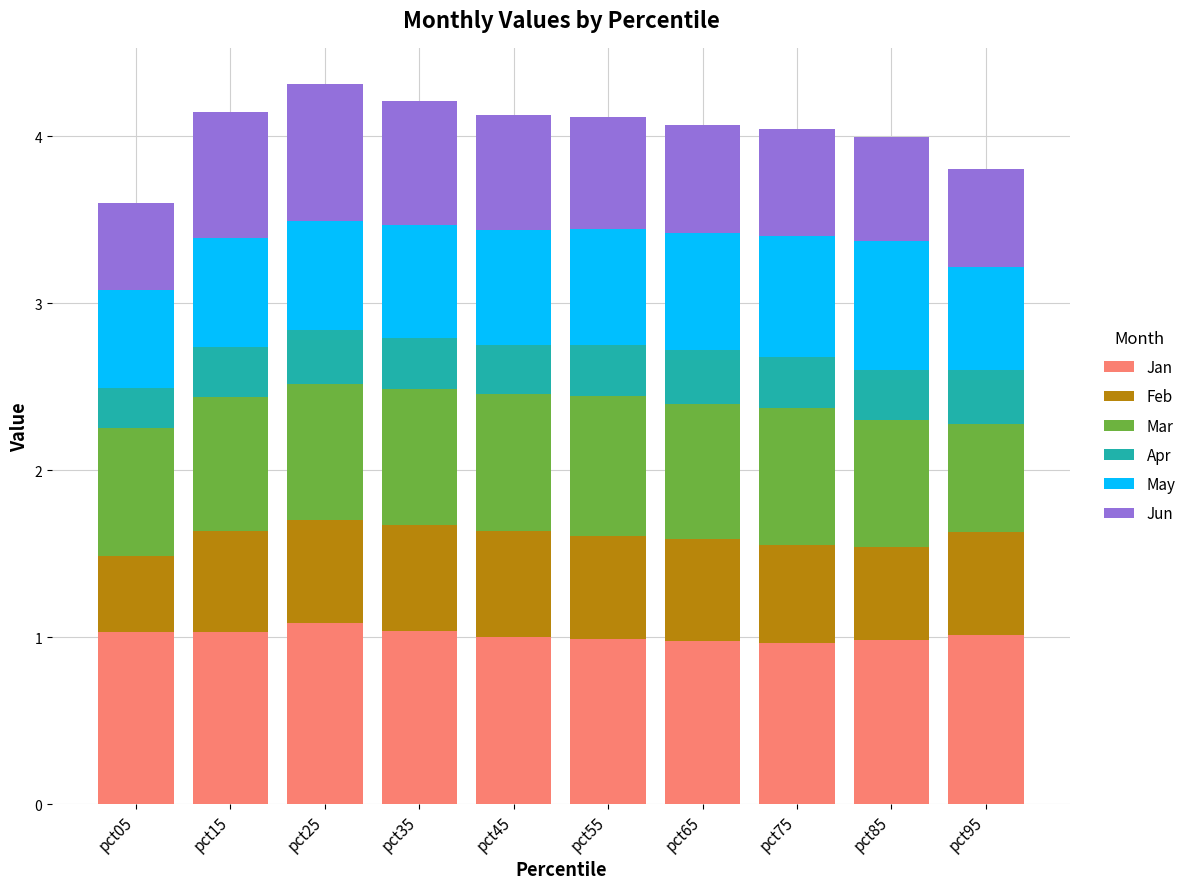

What is the total value across all series at pct75?

4.0